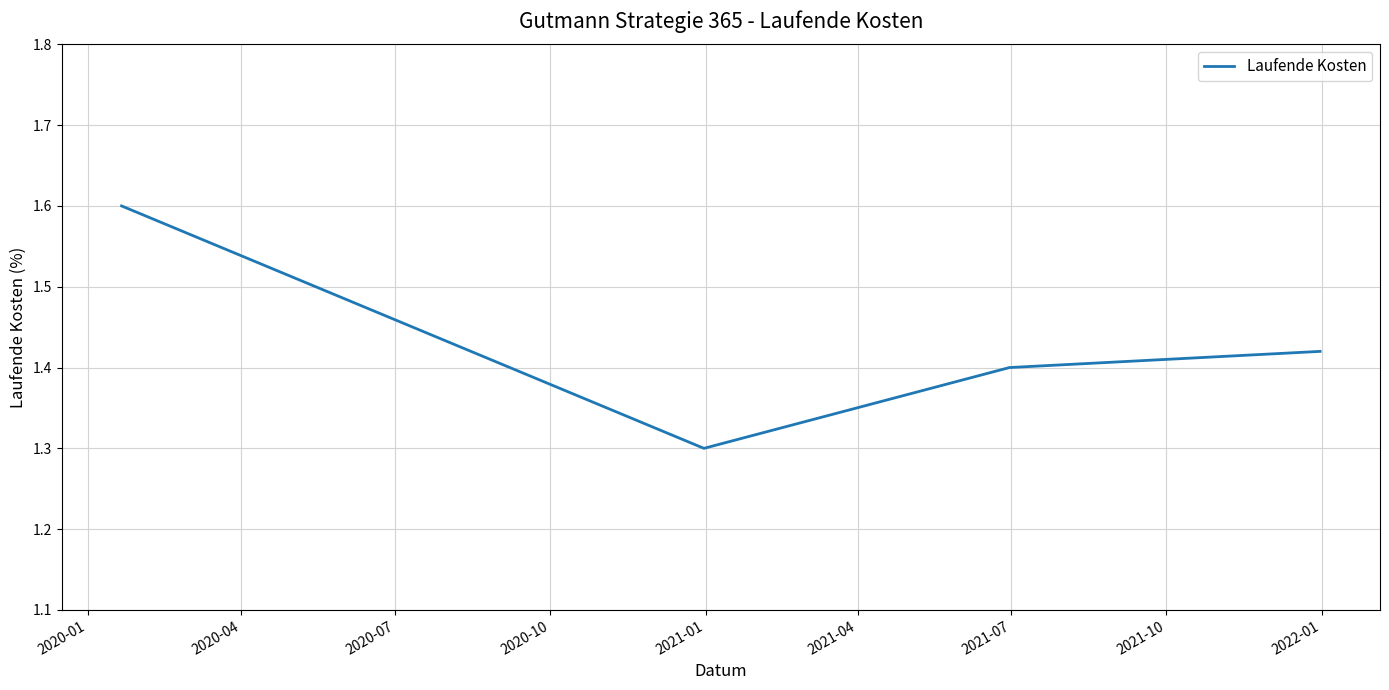

What is the maximum value shown in the chart?

1.6